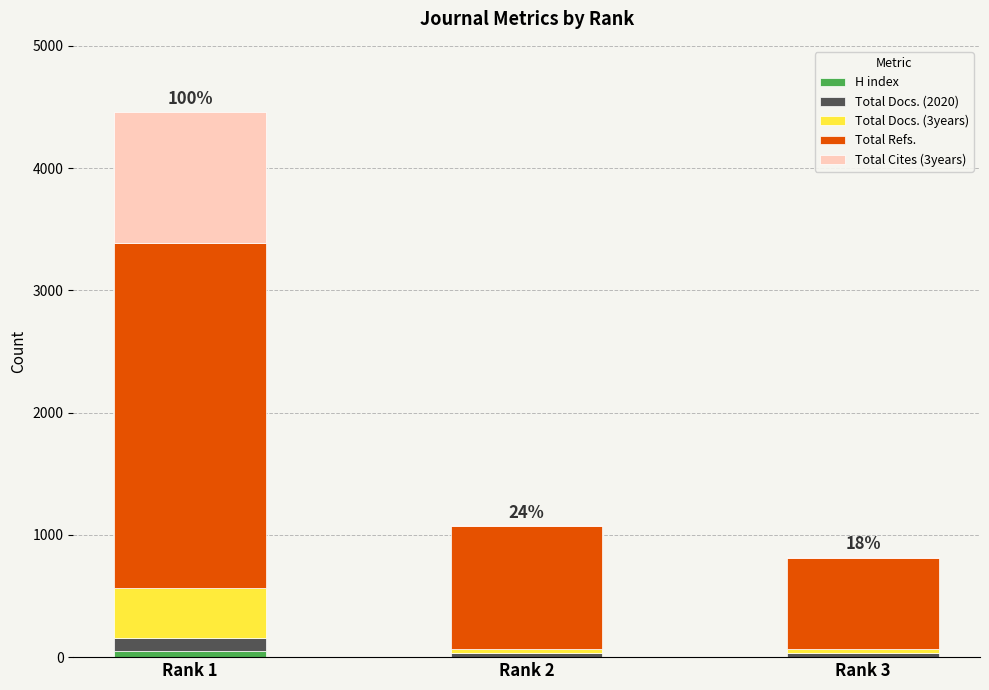

At which category is the sum across all series the highest?

Rank 1